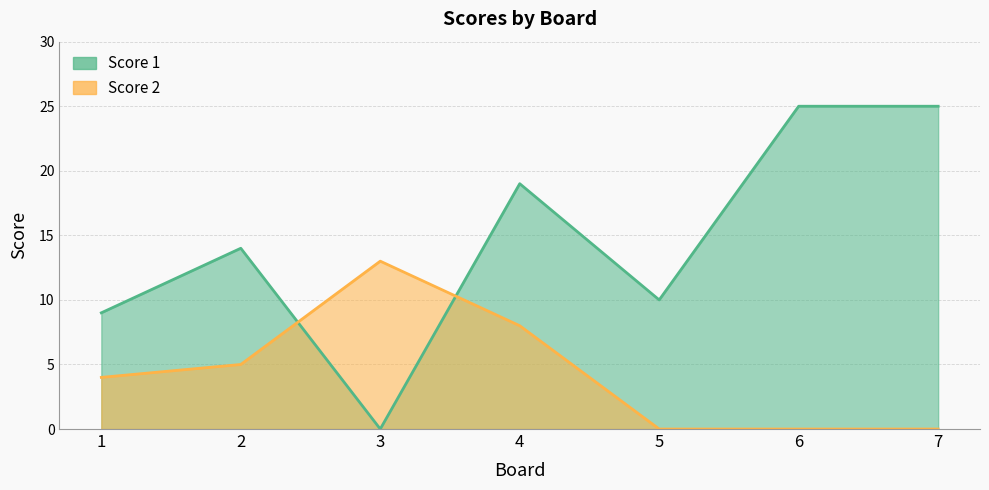

Reading left to right, transcribe all the data shown in this chart.

Score 1: 9	14	0	19	10	25	25
Score 2: 4	5	13	8	0	0	0